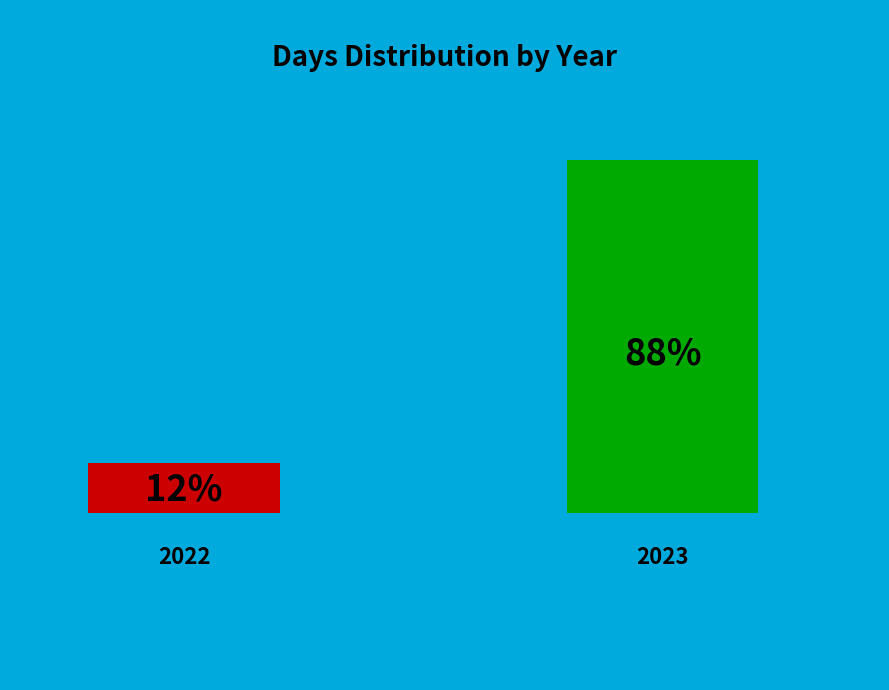

Count the number of slices in the pie.

2